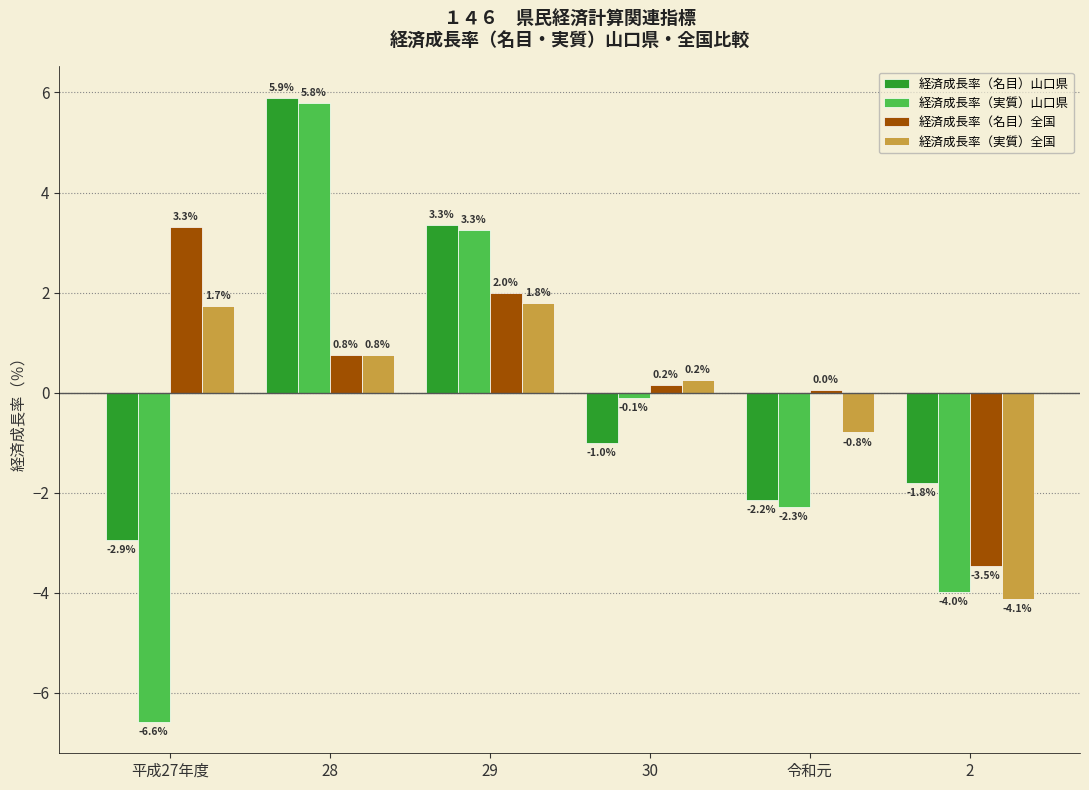

The 経済成長率（名目）山口県 series shows -1.8 at 2. True or false?

True